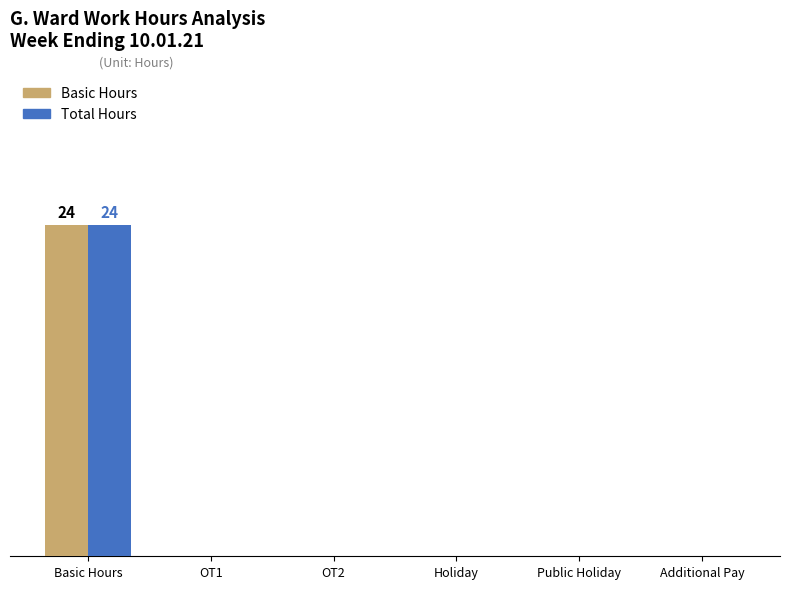

Does the chart contain stacked bars?

No